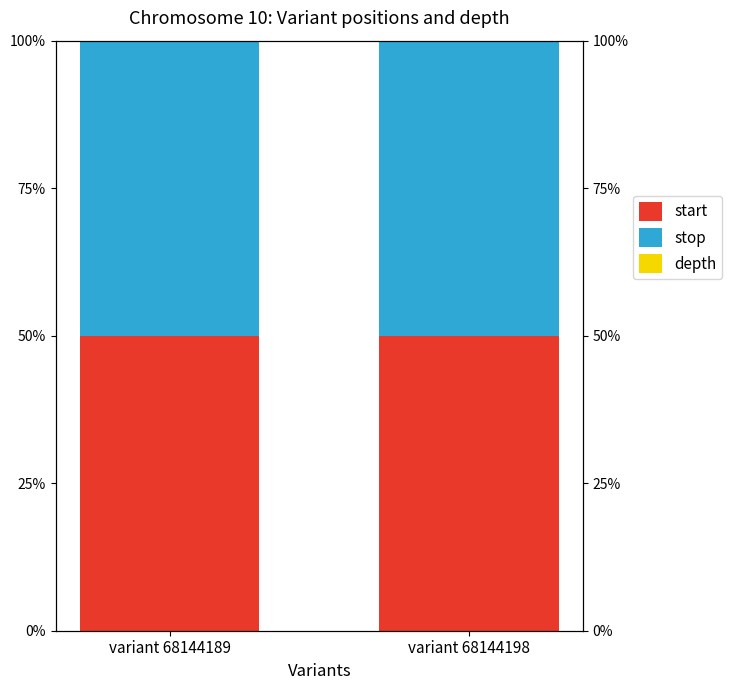

How many start values are between 49 and 50?

2